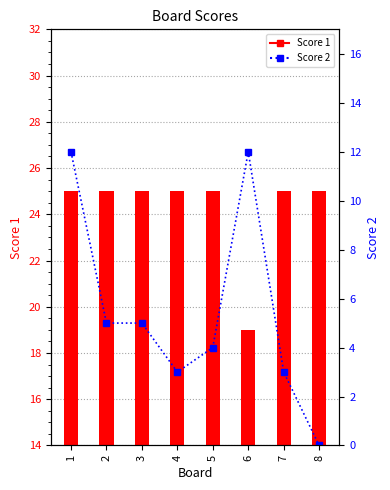

Rank the series by their average value, from lowest to highest.

Score 2, Score 1